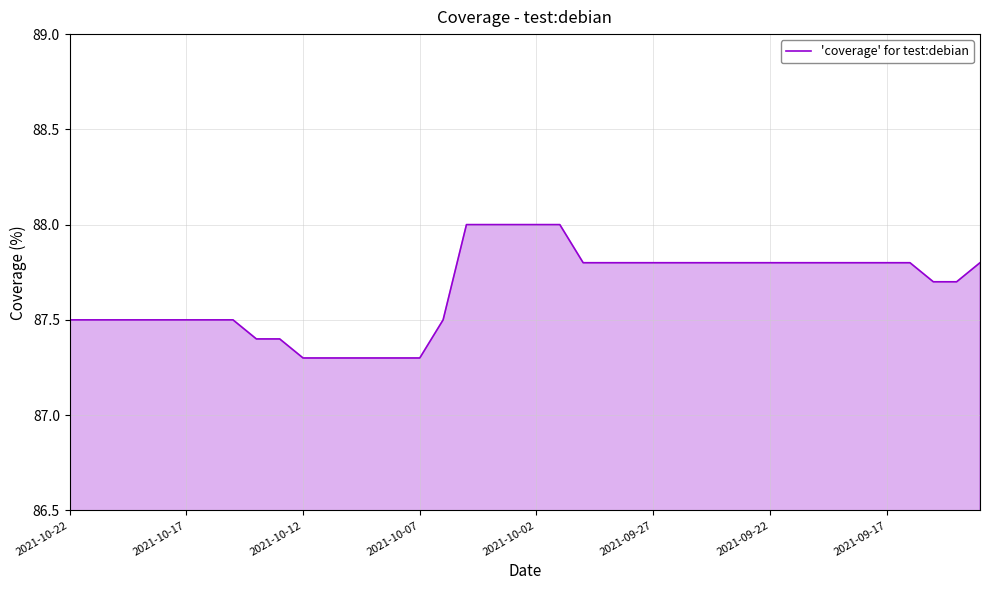

What is the greatest value displayed?

88.0